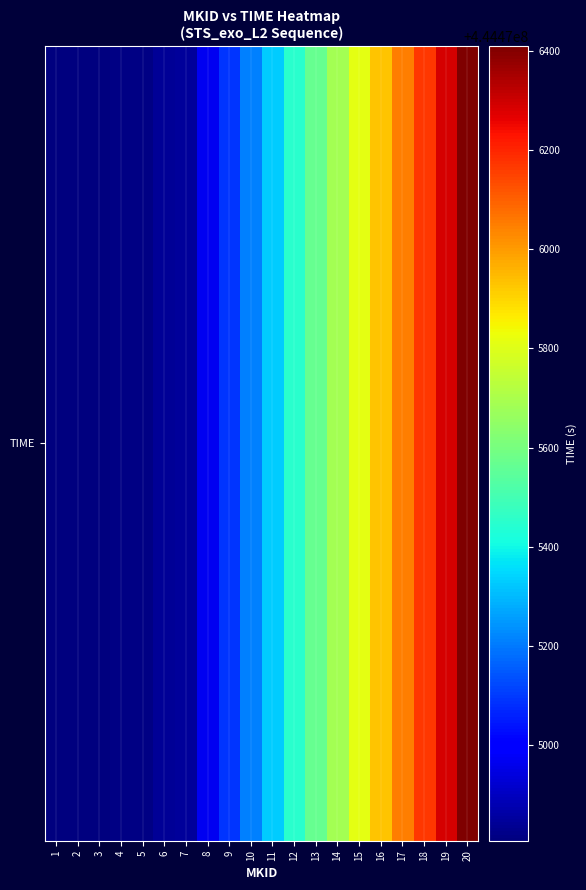

Reading left to right, what are all the values shown in this chart?

444474807.4	444474811.7	444474811.7	444474819.0	444474819.0	444474843.4	444474849.2	444474969.1	444475089.1	444475209.1	444475329.1	444475449.1	444475569.1	444475689.1	444475809.1	444475929.1	444476049.0	444476169.0	444476289.0	444476409.0